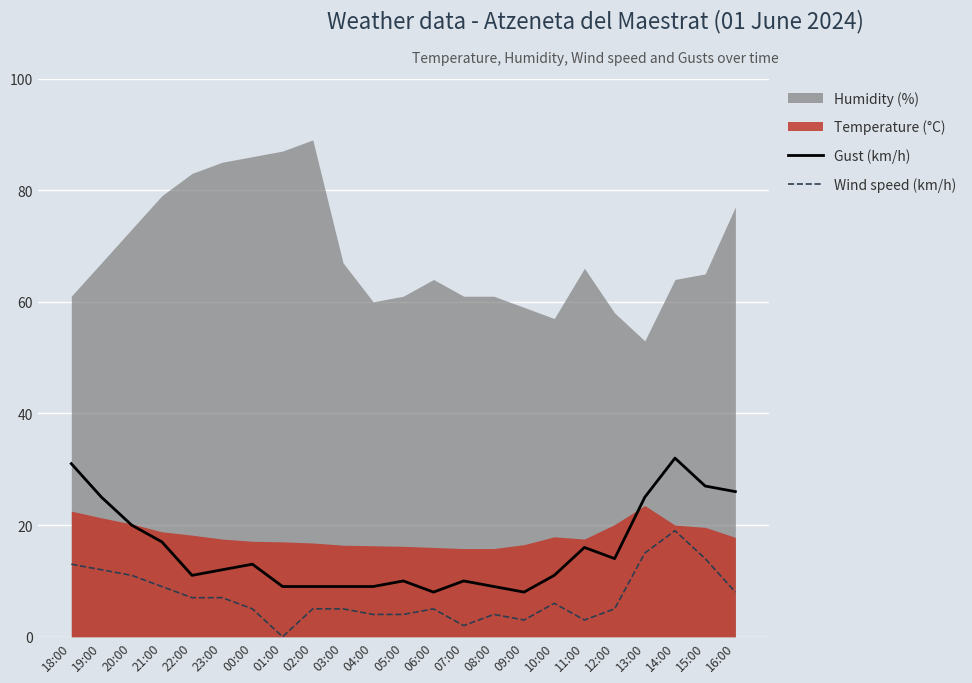

Between 19:00 and 14:00, which series saw the biggest shift?

Gust (km/h)